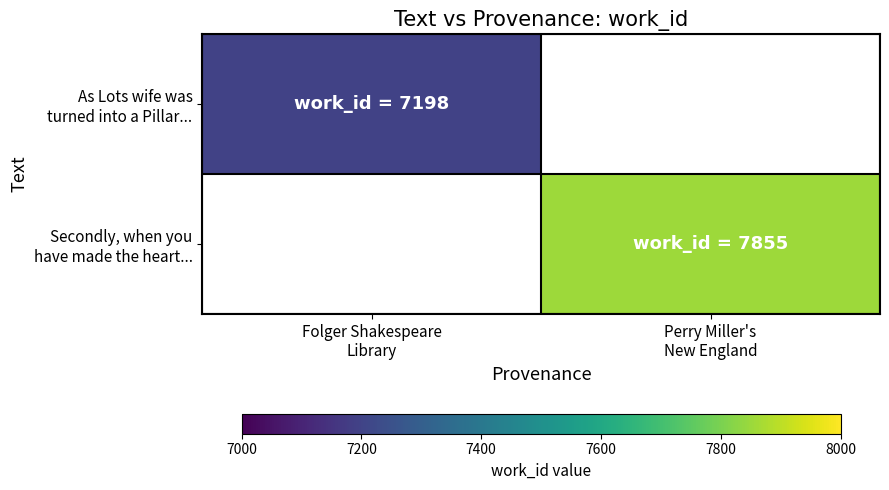

What is the highest value of the As Lots wife was turned into a Pillar... series?

7198.0